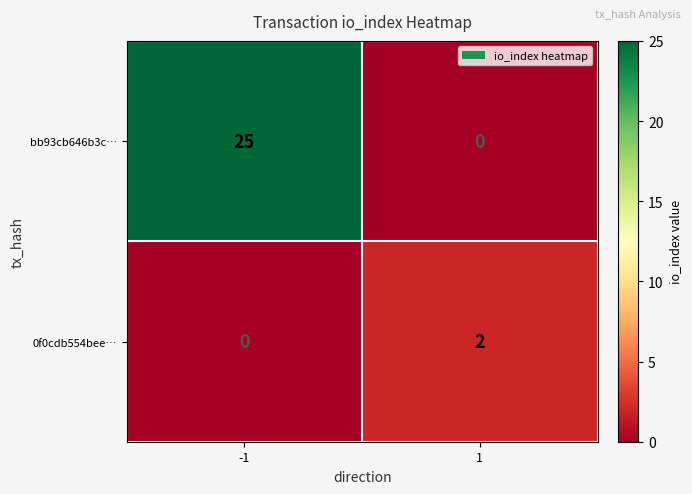

Rank the series at -1 from lowest to highest value.

0f0cdb554bee…, bb93cb646b3c…